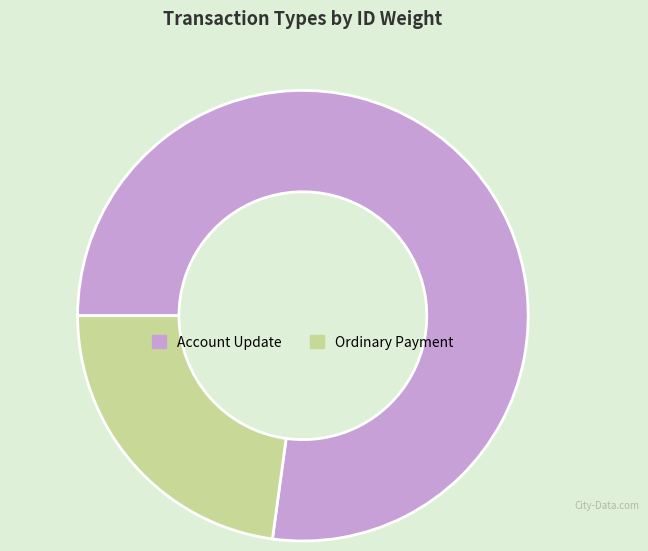

Does any single category account for the majority?

Yes